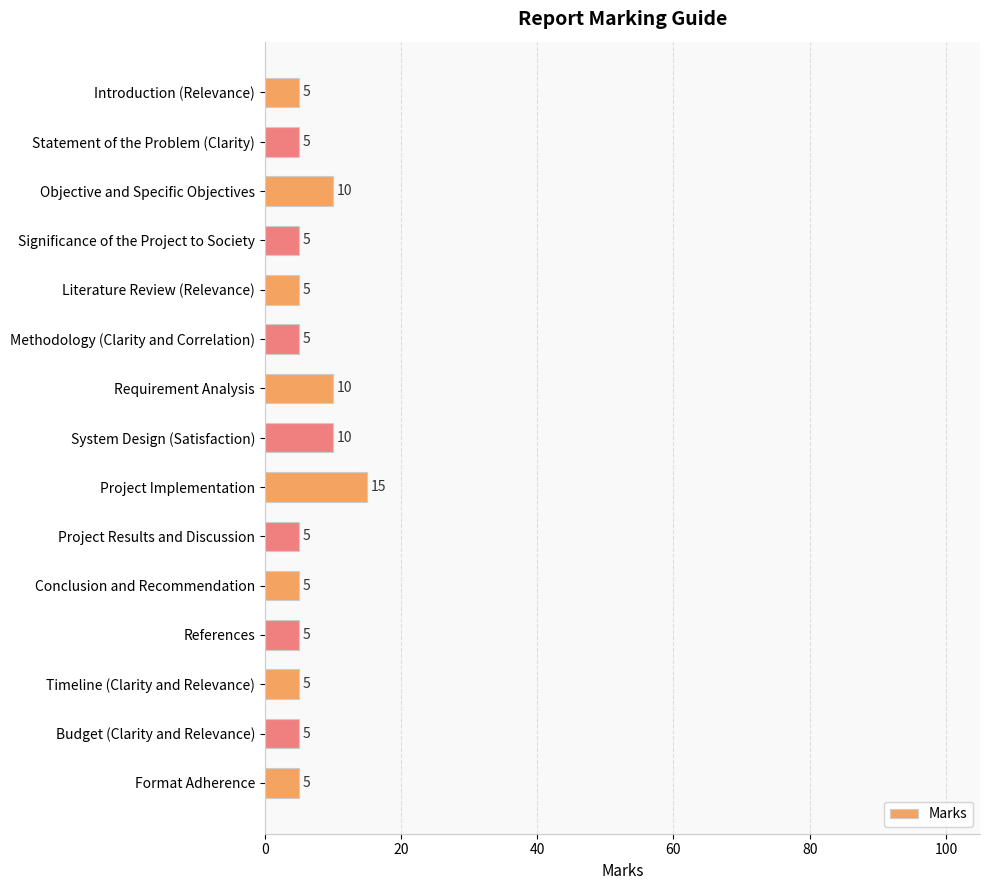

What is the sum of the values at Significance of the Project to Society and Methodology (Clarity and Correlation)?

10